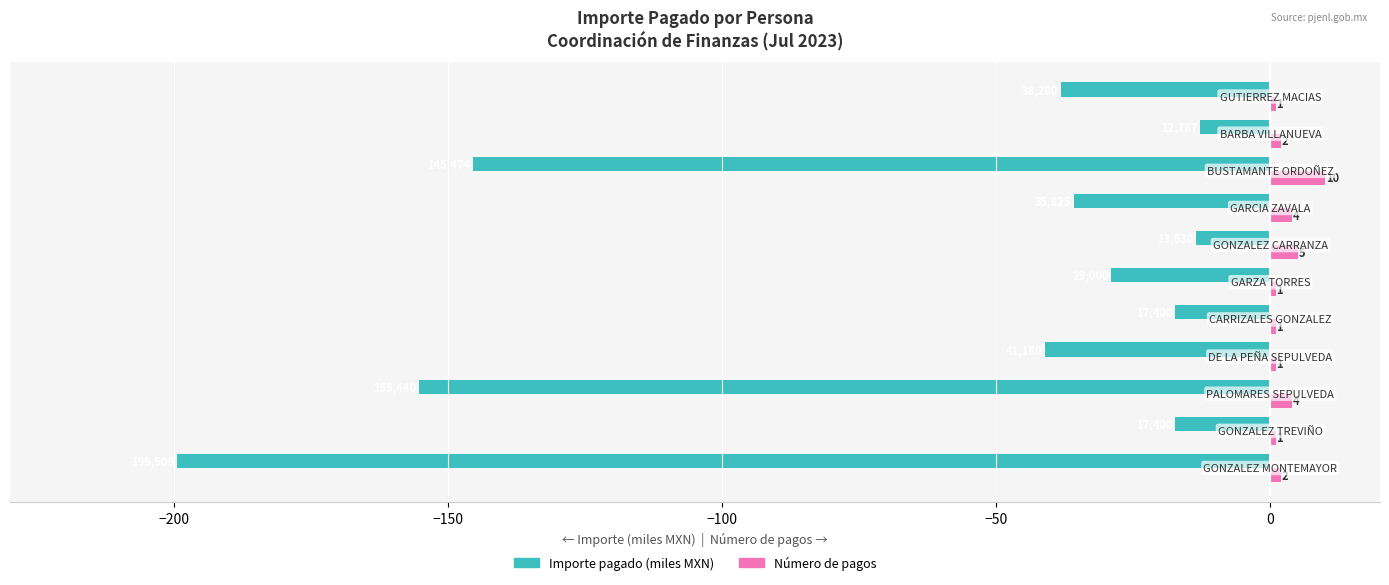

List the series in order of their overall mean, highest first.

Número de pagos, Importe pagado (miles MXN)